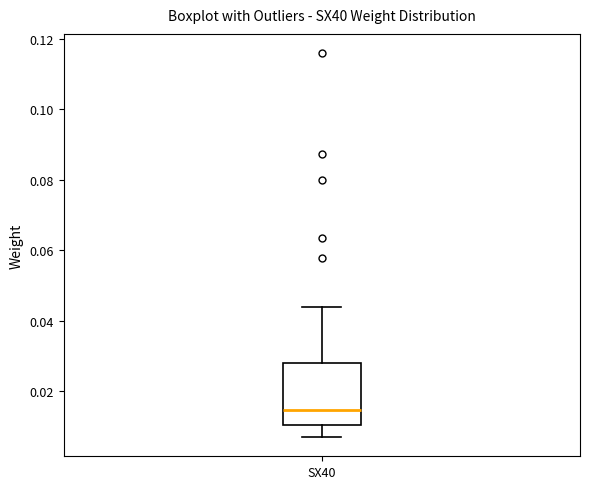

Where does the lower whisker of the box for SX40 end on the y-axis? The values are not printed on the chart, so give them approximately, as read against the axis.

0.006